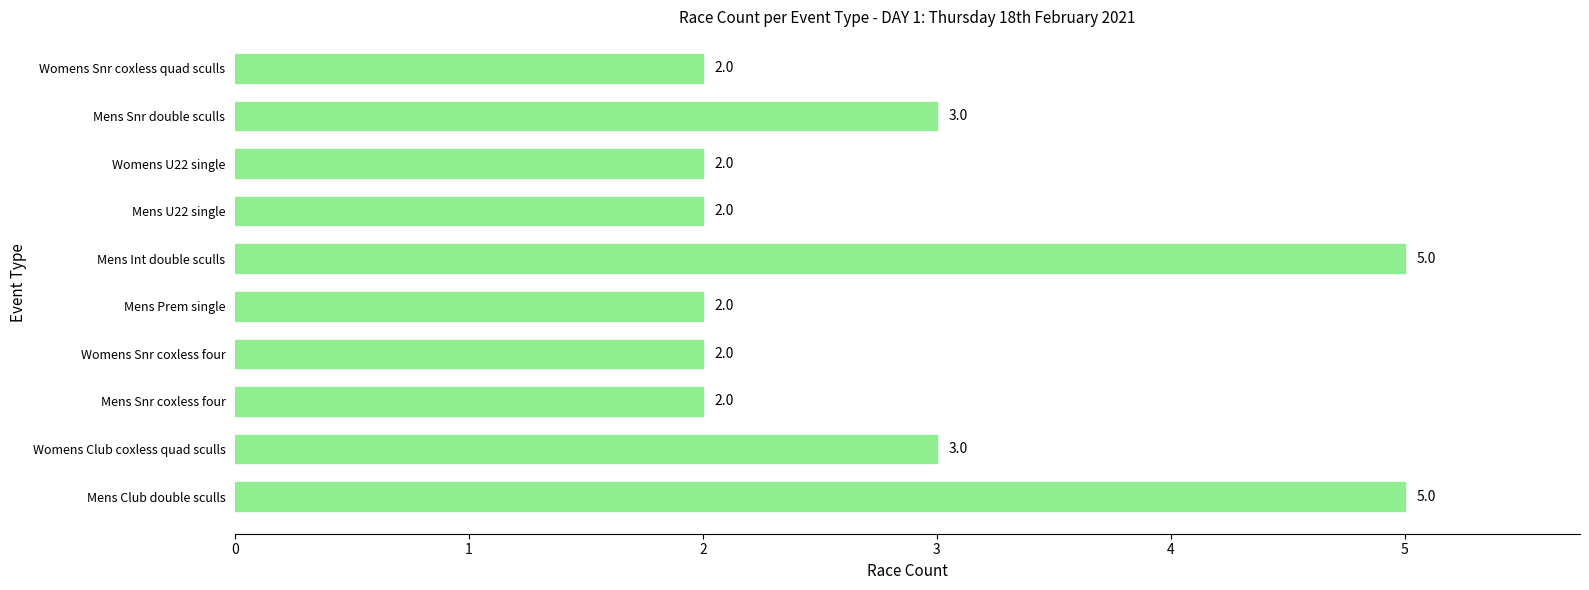

Are the bars grouped side by side (vs. stacked)?

No